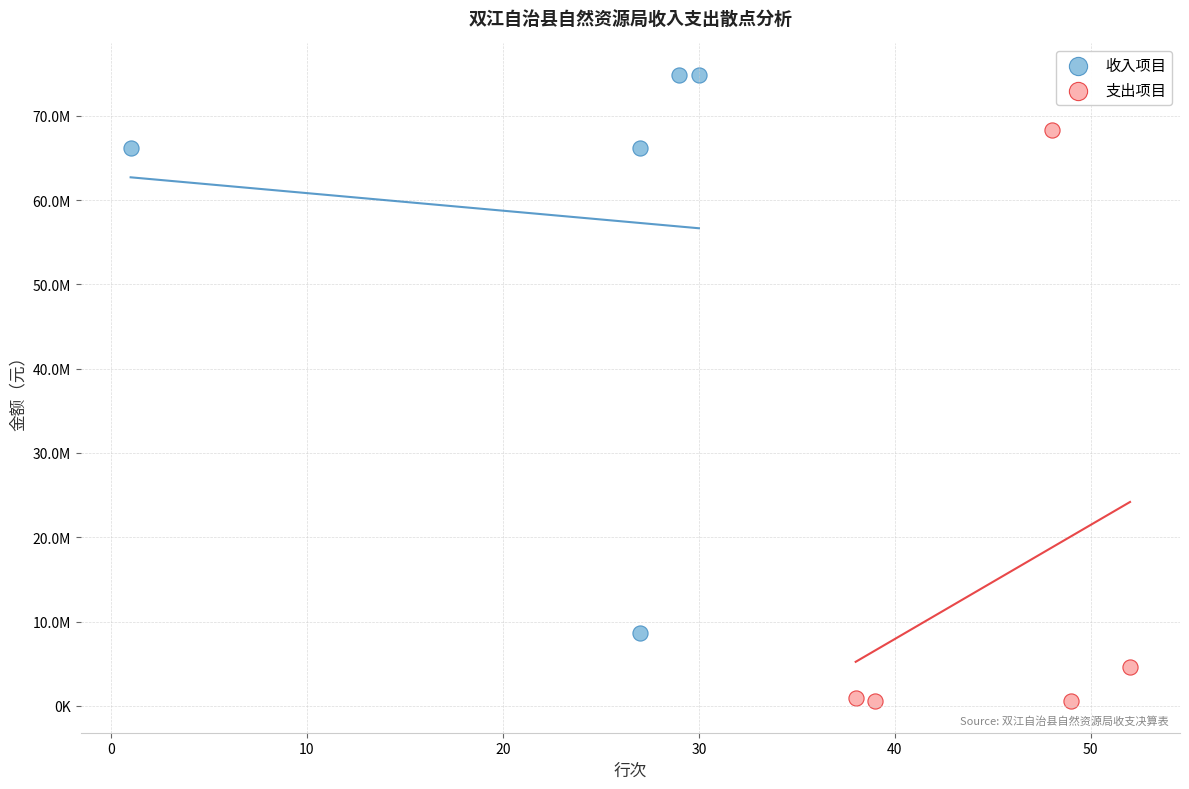

Which series reaches the minimum Y coordinate?

支出项目